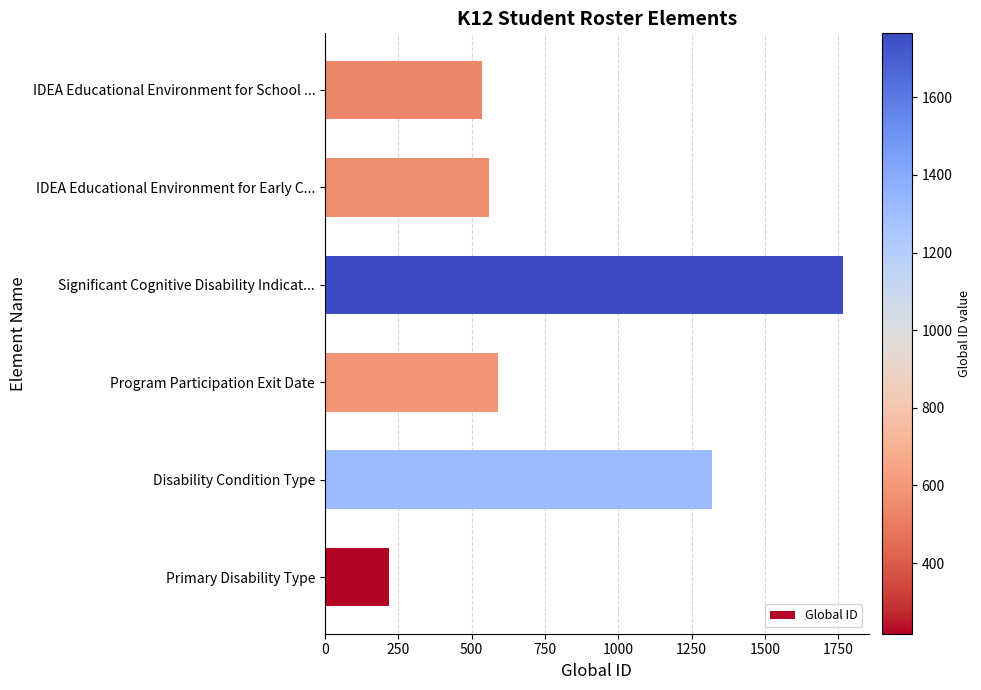

What is the difference between the maximum and second lowest values?

1230